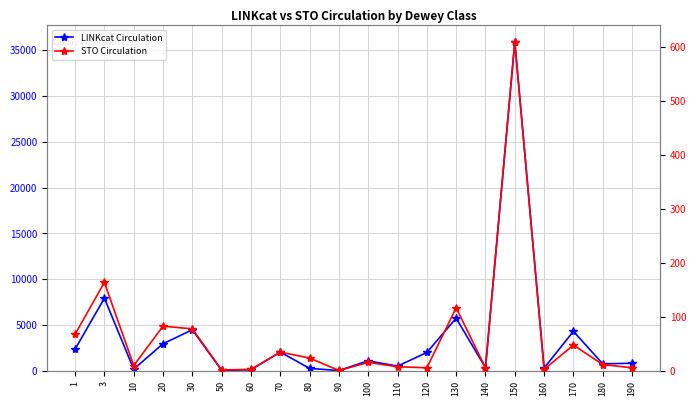

At how many categories does at least one series exceed 23711?

1